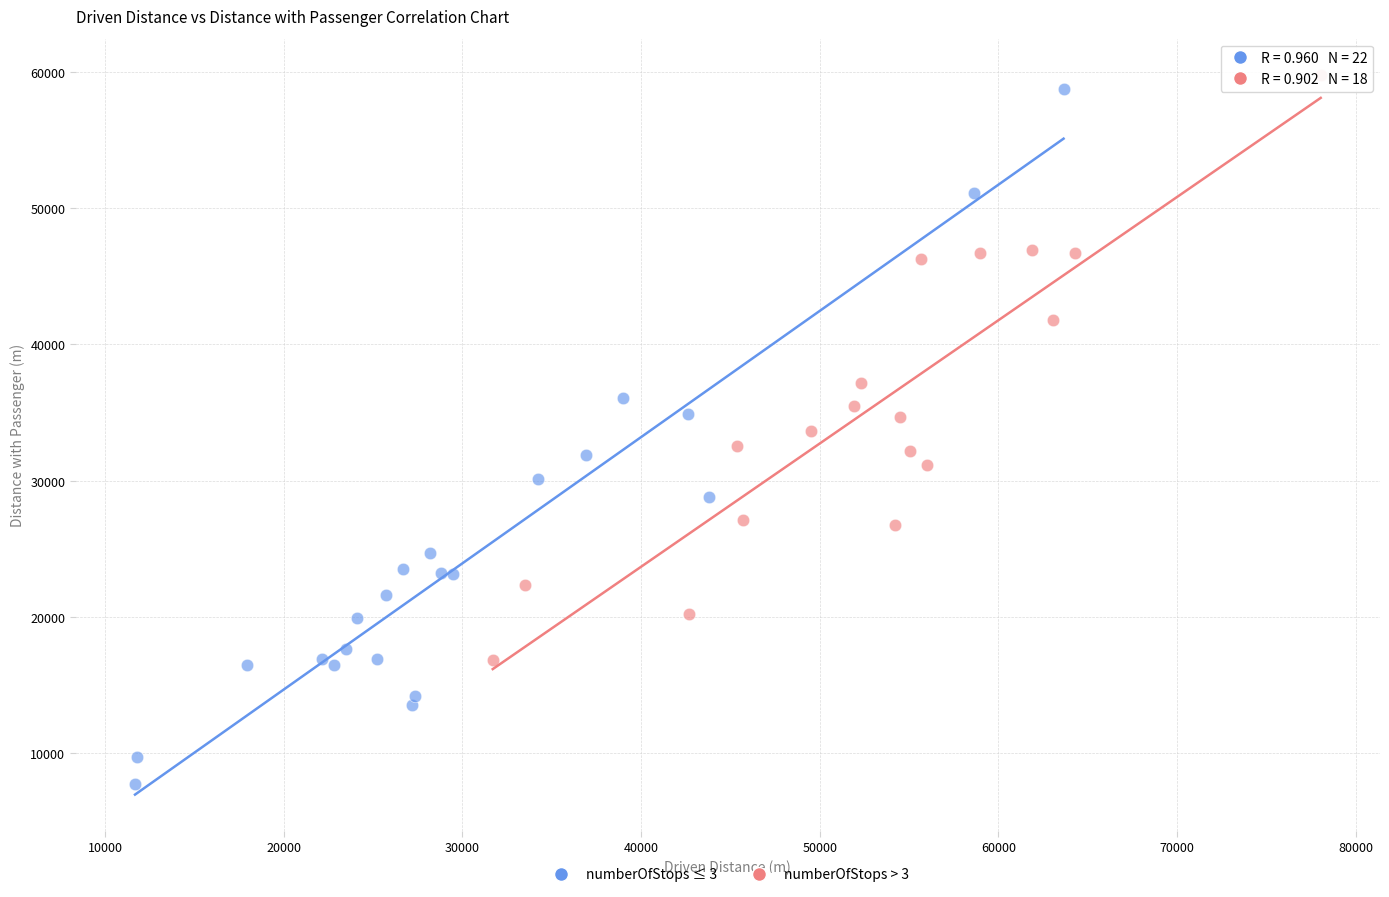

Which series reaches the maximum Y coordinate?

numberOfStops > 3